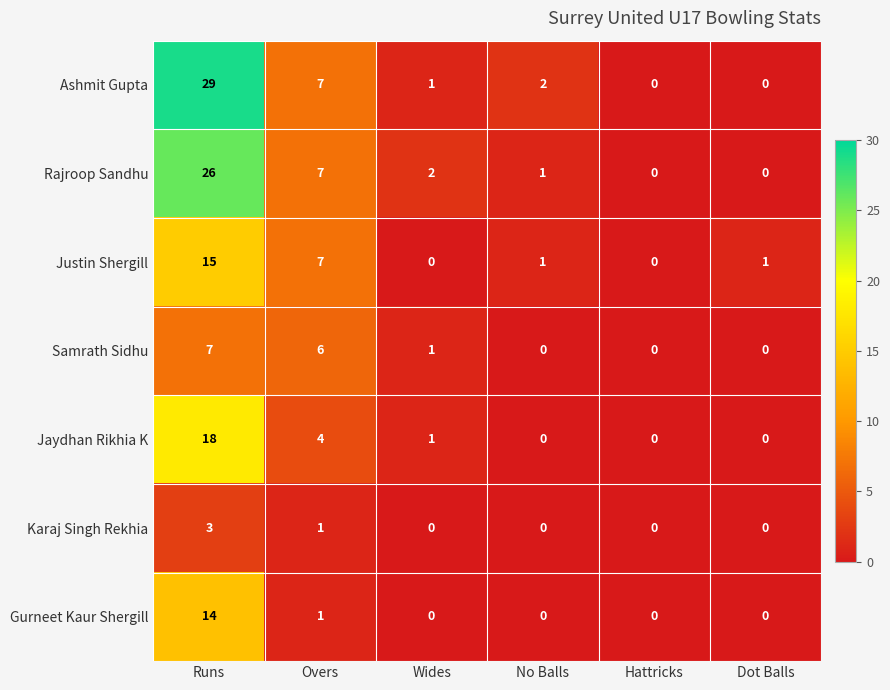

What is the approximate value of Rajroop Sandhu at Overs, to the nearest 5?

5